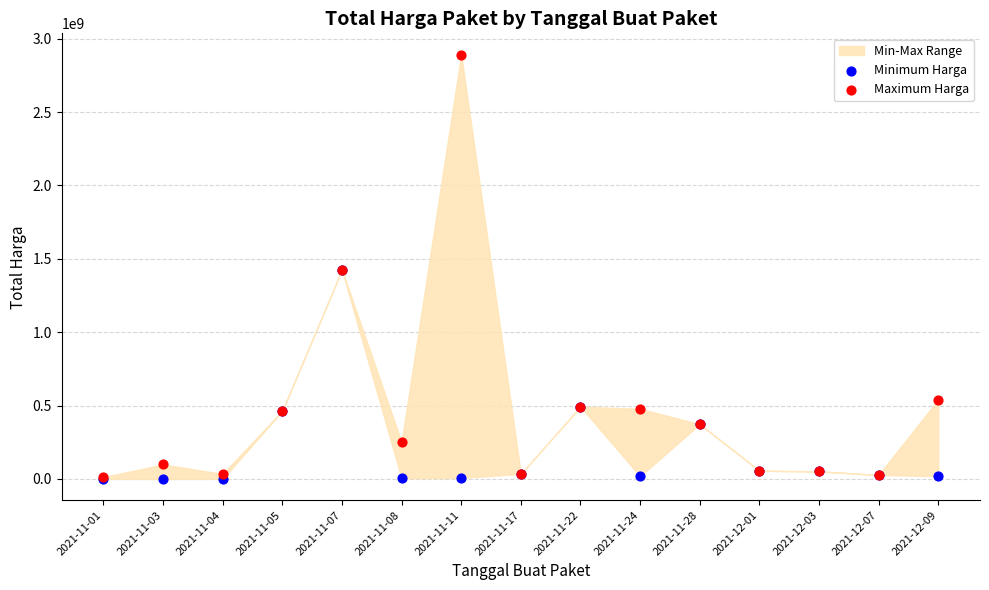

In the Minimum Harga series, what Y value is closest to 712972950?

493000000